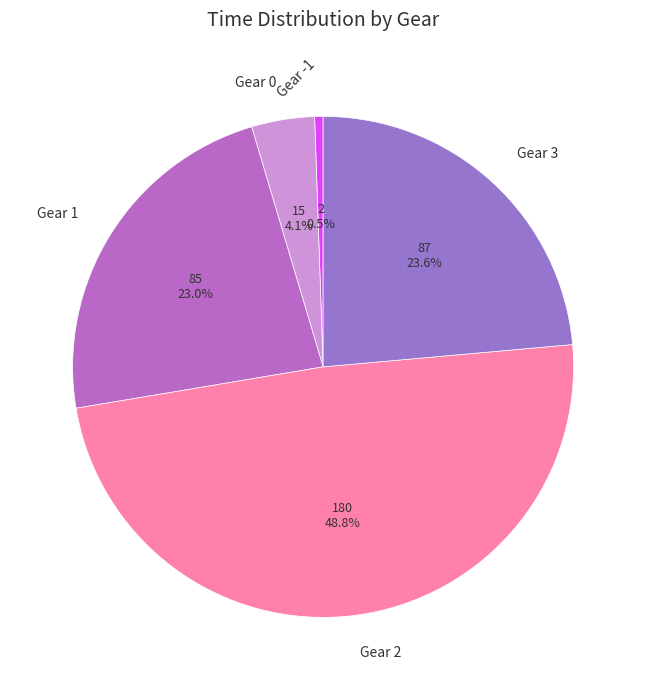

To the nearest percent, what portion does Gear 3 represent?

24%